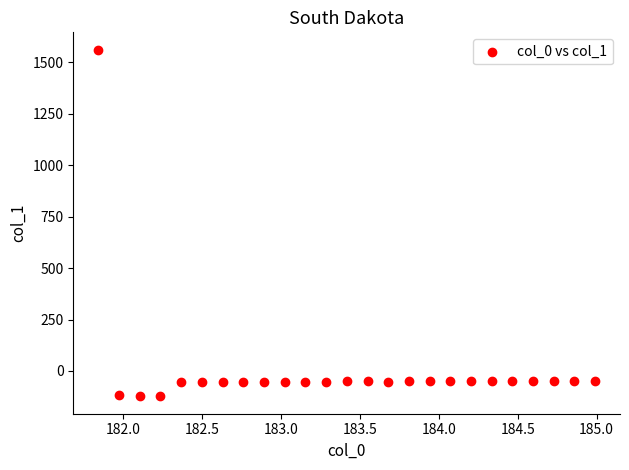

What is the range of Y values (max minus min)?

1684.8